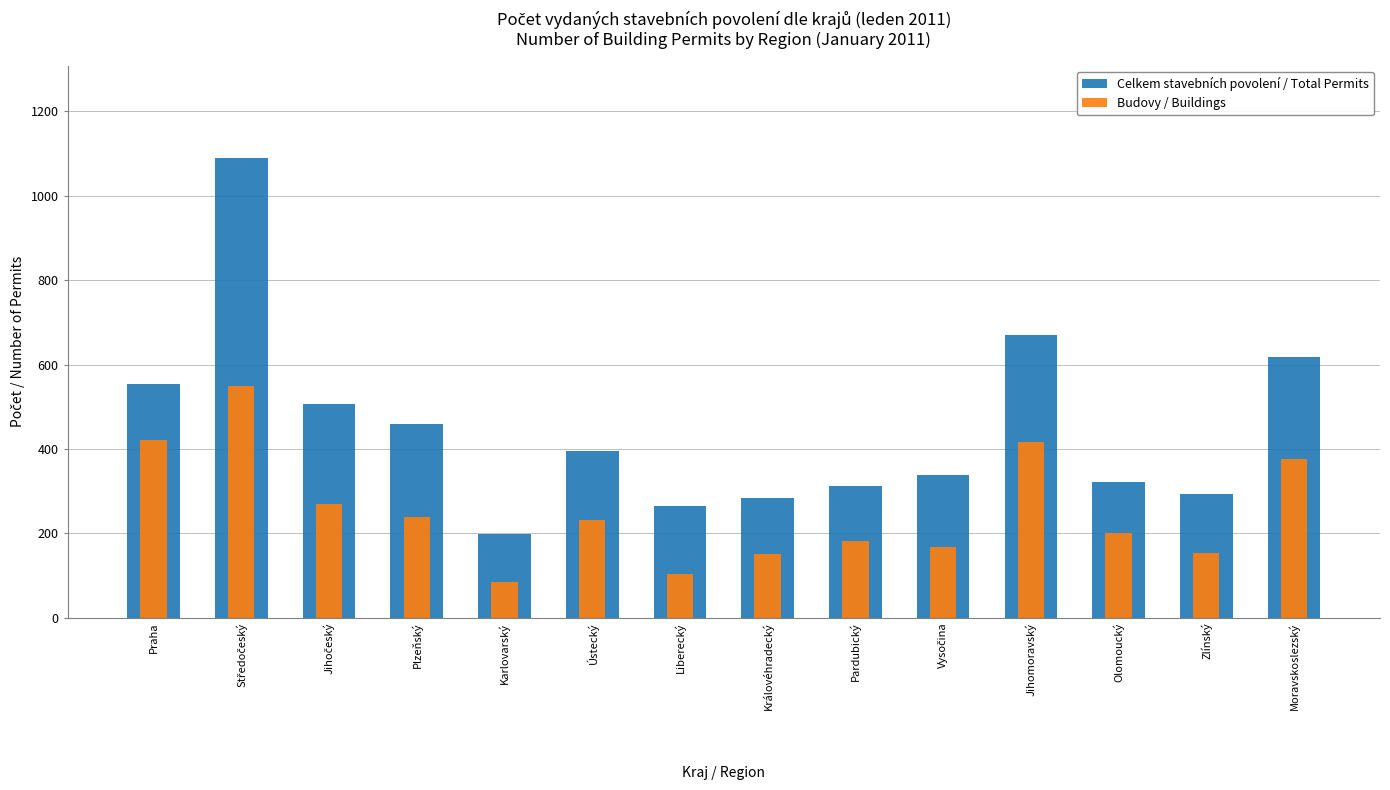

Rank the series by their average value, from highest to lowest.

Celkem stavebních povolení / Total Permits, Budovy / Buildings